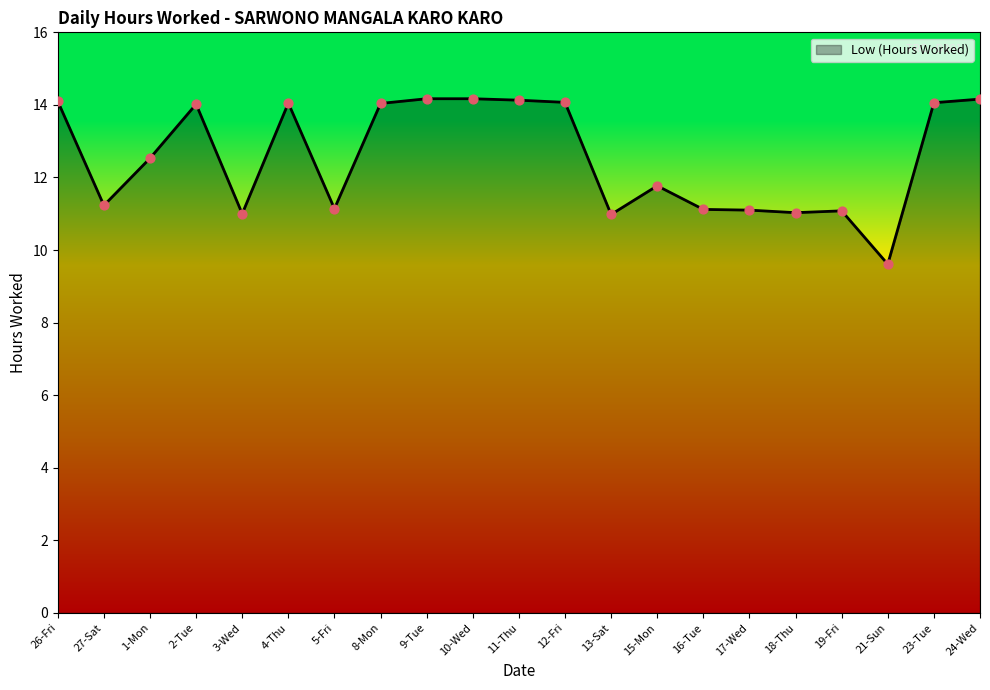

Between 9-Tue and 19-Fri, which is larger?

9-Tue